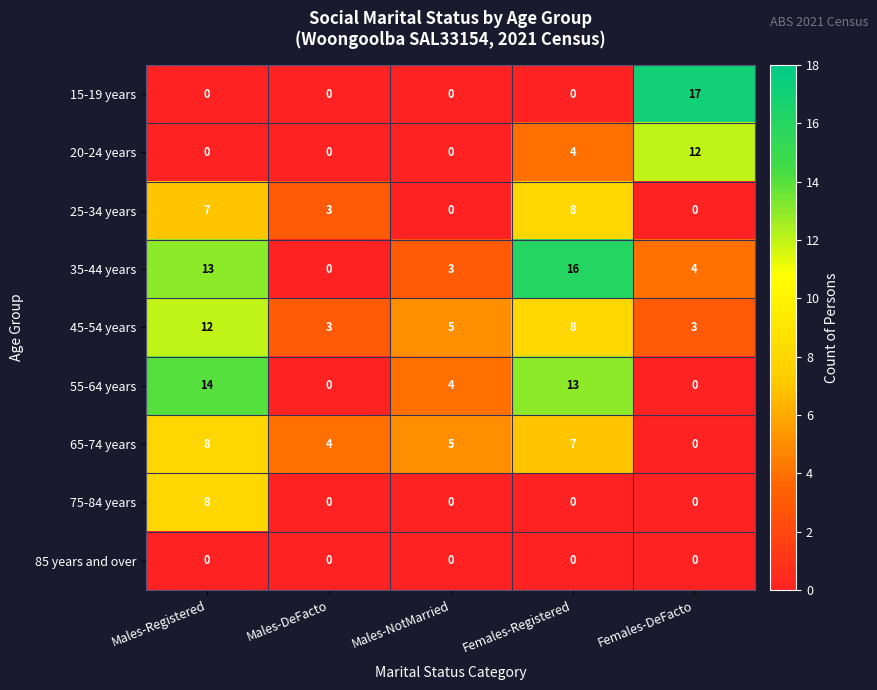

Which category has the highest value across all series?

Females-DeFacto